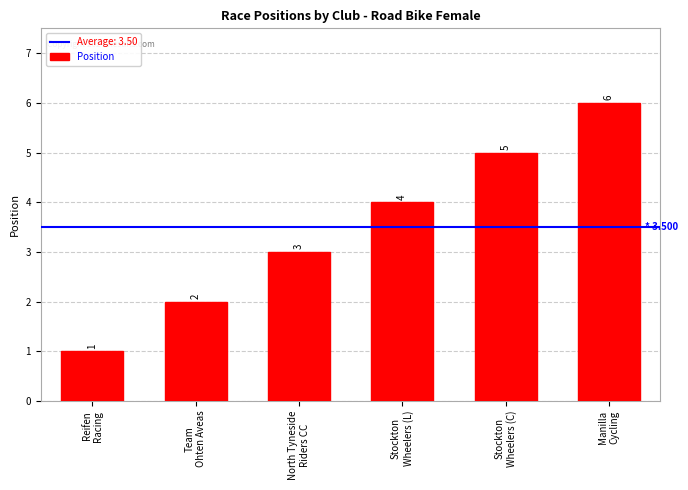

True or false: the data shows 7 at Stockton
Wheelers (L).

False